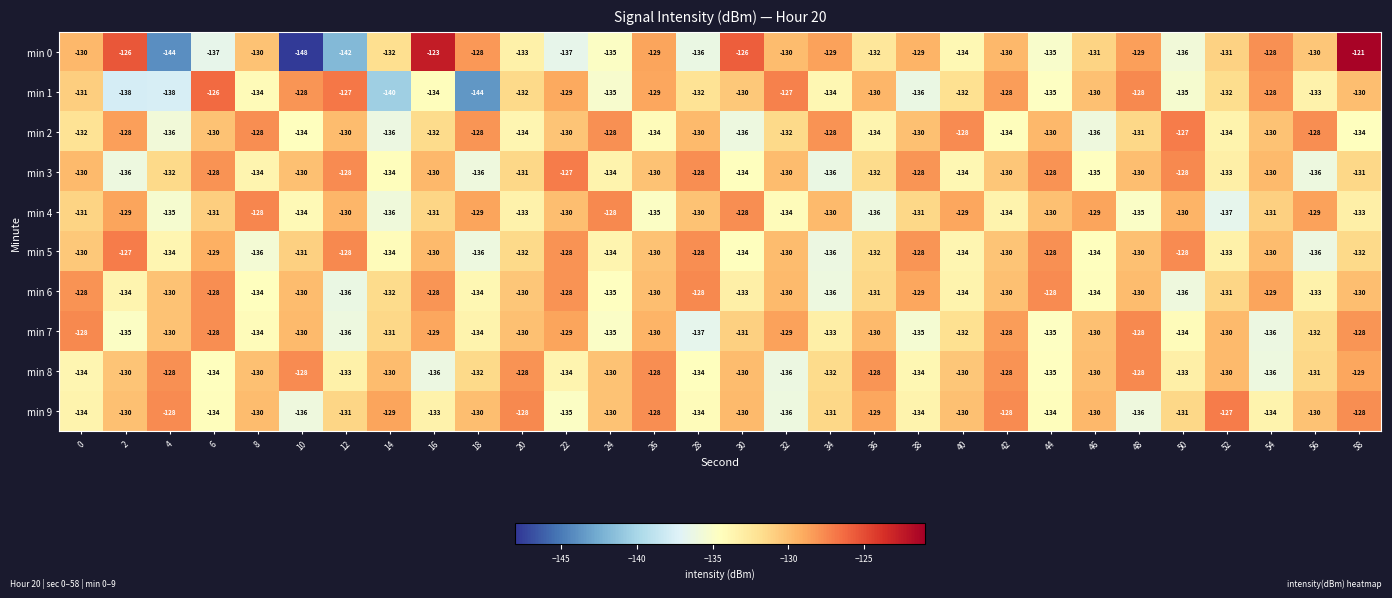

At which label does min 1 reach its minimum?

18